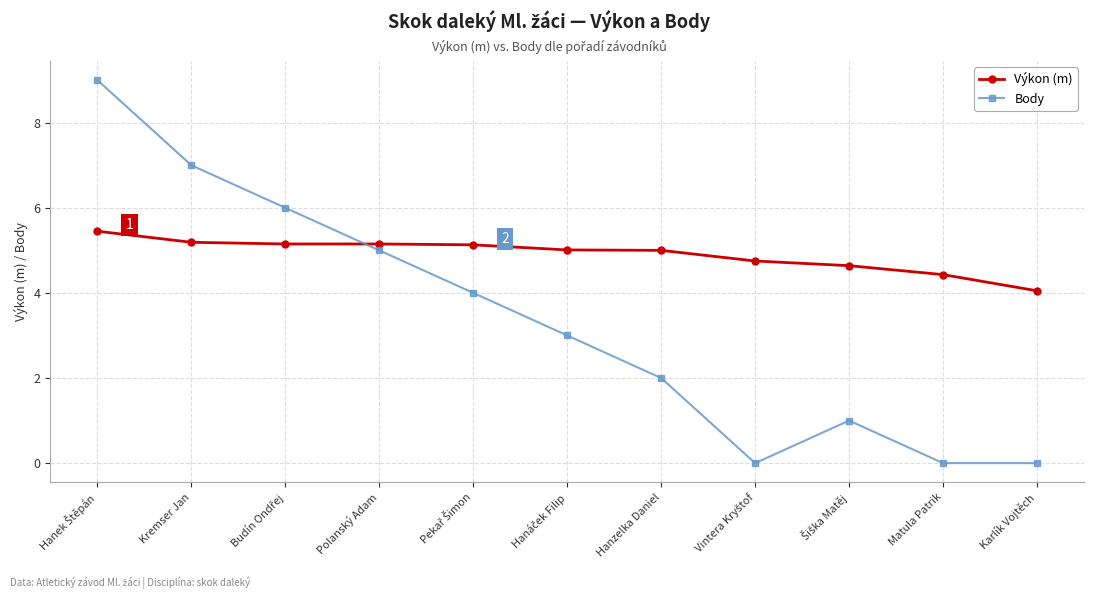

At how many categories does at least one series exceed 0?

11